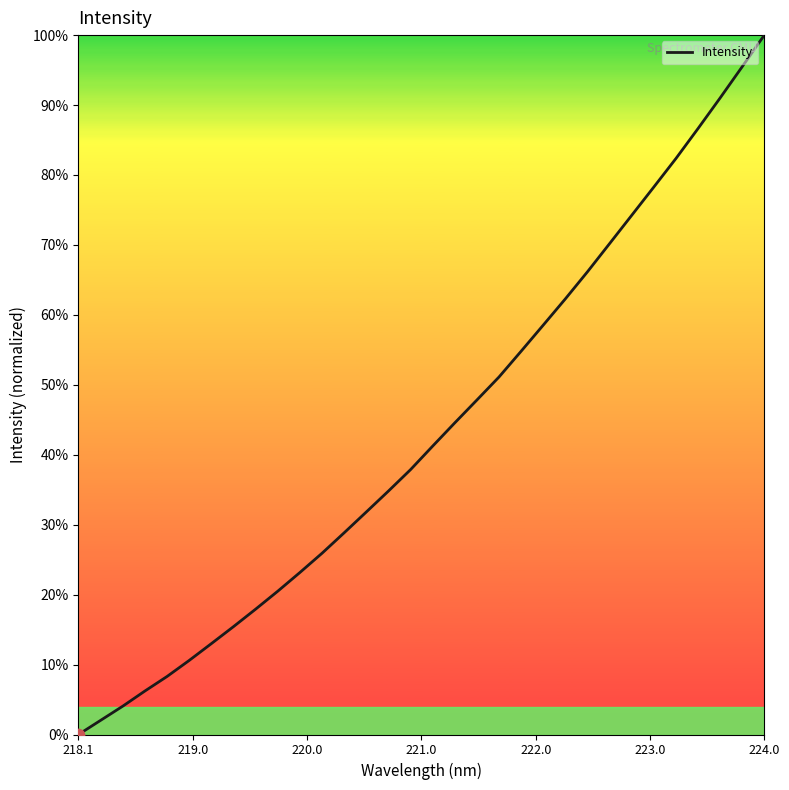

What is the greatest value displayed?

100.0